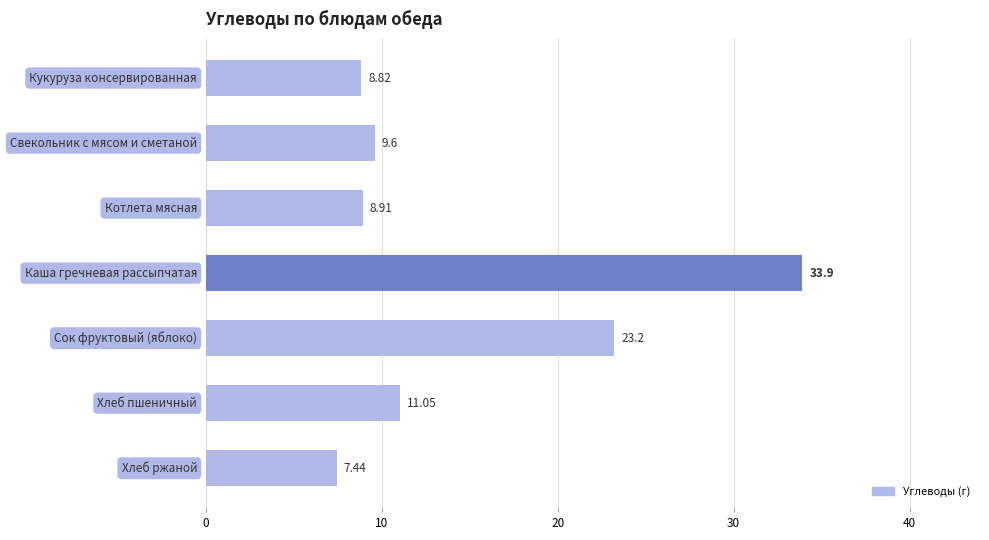

What is the sum of all values?

102.9